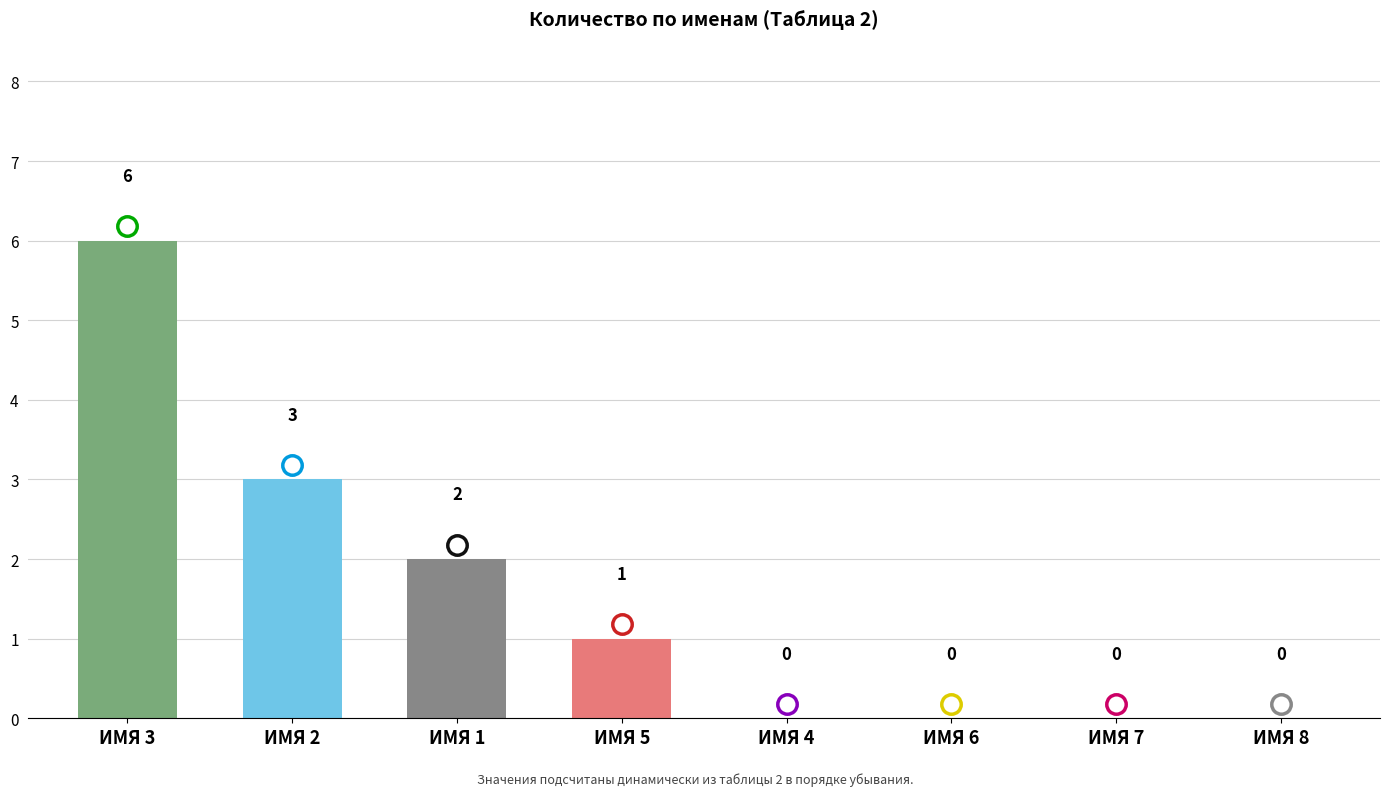

The chart shows a value of 2 at ИМЯ 2. True or false?

False